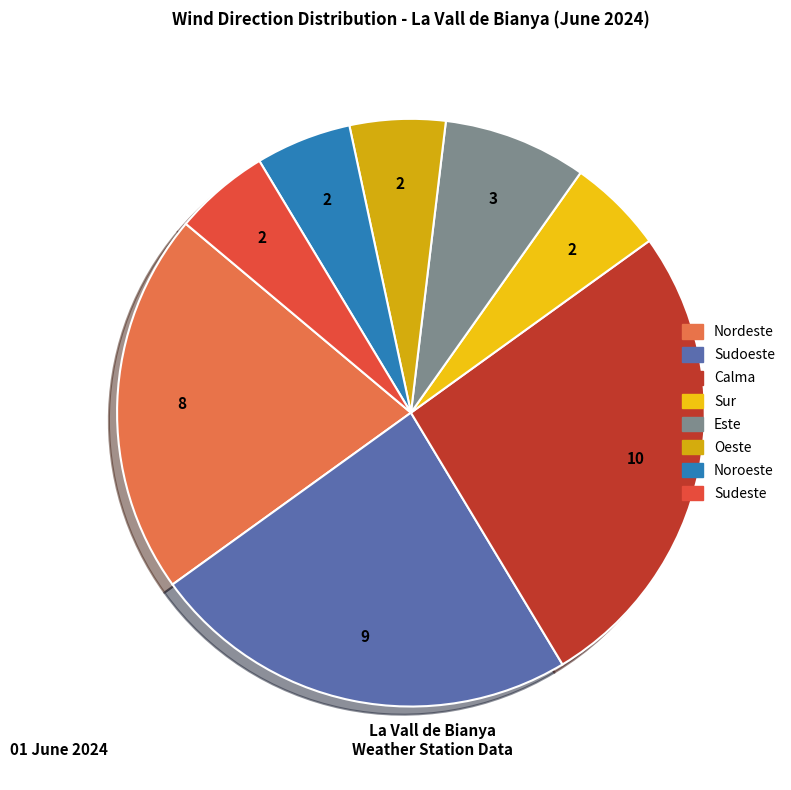

To the nearest percent, what is the difference between the largest and smallest slice percentages?

21%